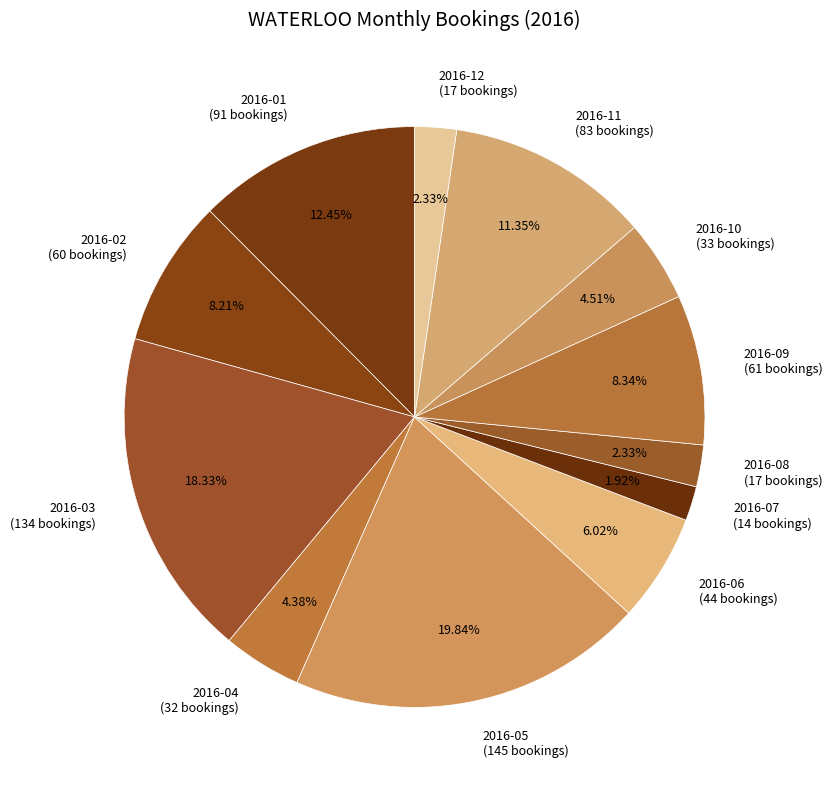

Is the sum of 2016-02 (60 bookings) and 2016-07 (14 bookings) greater than half?

No